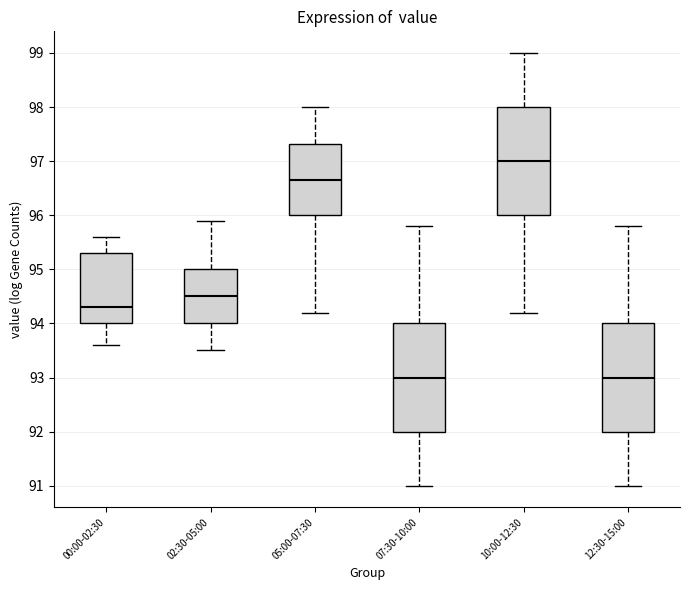

Reading left to right, read every box against the y-axis: the position of its median line, the range the box covers, and the ends of its whiskers. The values are not printed on the chart, so give them approximately, as read against the axis.

00:00-02:30: median 94.3, box 94.0 to 95.3, whiskers 93.6 to 95.6
02:30-05:00: median 94.5, box 94.0 to 95.0, whiskers 93.5 to 95.9
05:00-07:30: median 96.7, box 96.0 to 97.3, whiskers 94.2 to 98.0
07:30-10:00: median 93.0, box 92.0 to 94.0, whiskers 91.0 to 95.8
10:00-12:30: median 97.0, box 96.0 to 98.0, whiskers 94.2 to 99.0
12:30-15:00: median 93.0, box 92.0 to 94.0, whiskers 91.0 to 95.8